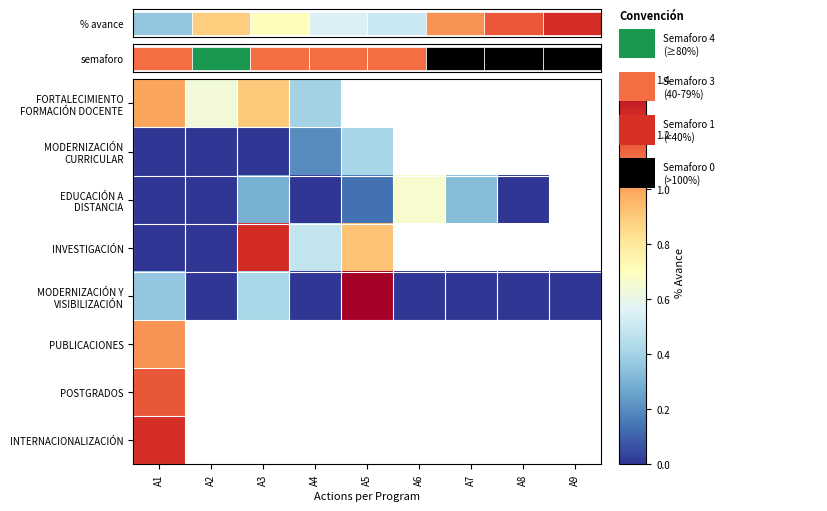

Which category has the lowest value across all series?

A1